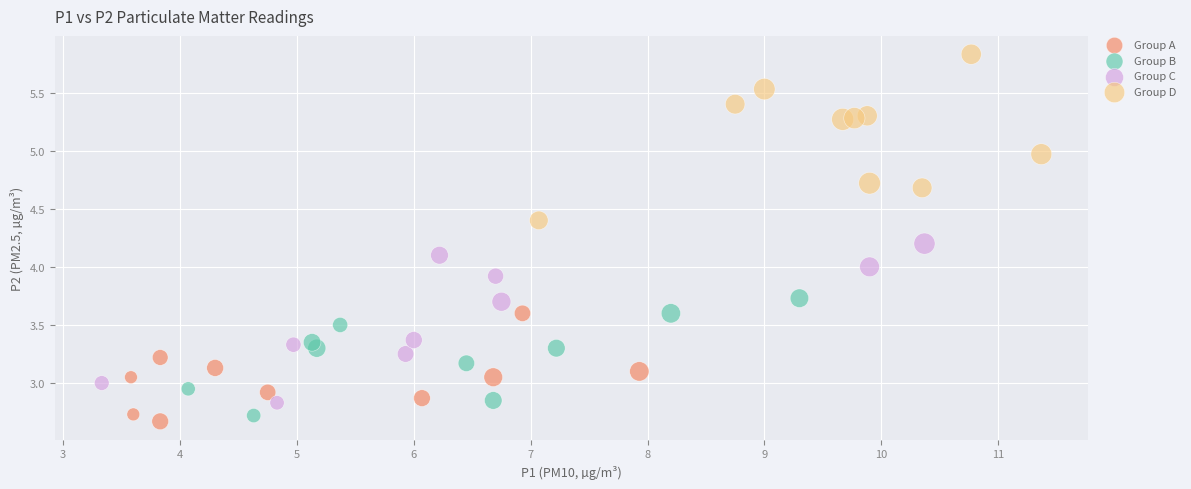

Which series reaches the minimum Y coordinate?

Group A